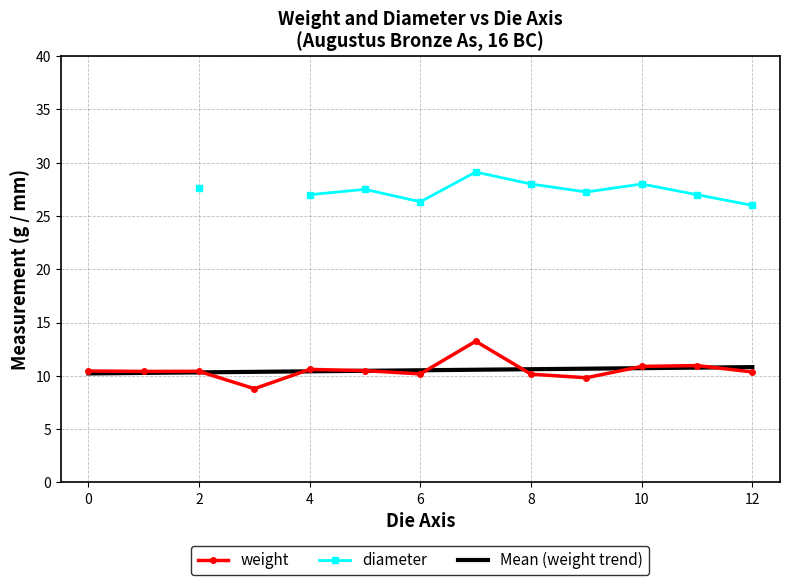

Does the chart have visible grid lines?

Yes